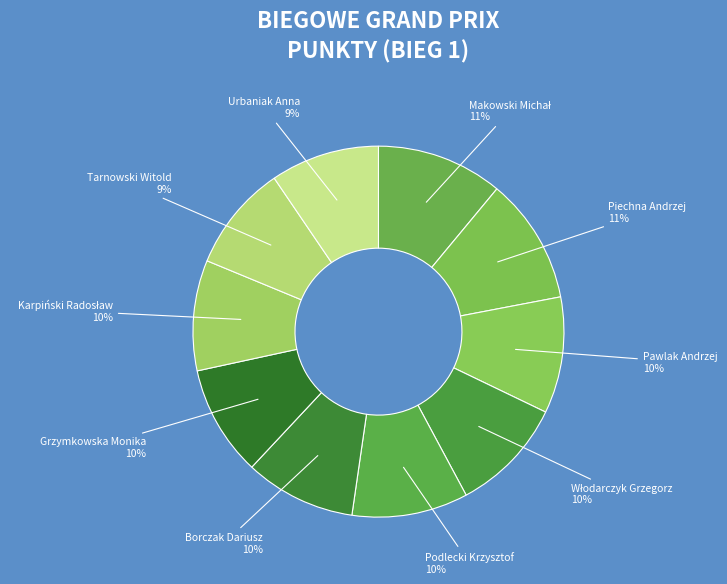

Is it true that Borczak Dariusz is 1% of the pie?

False